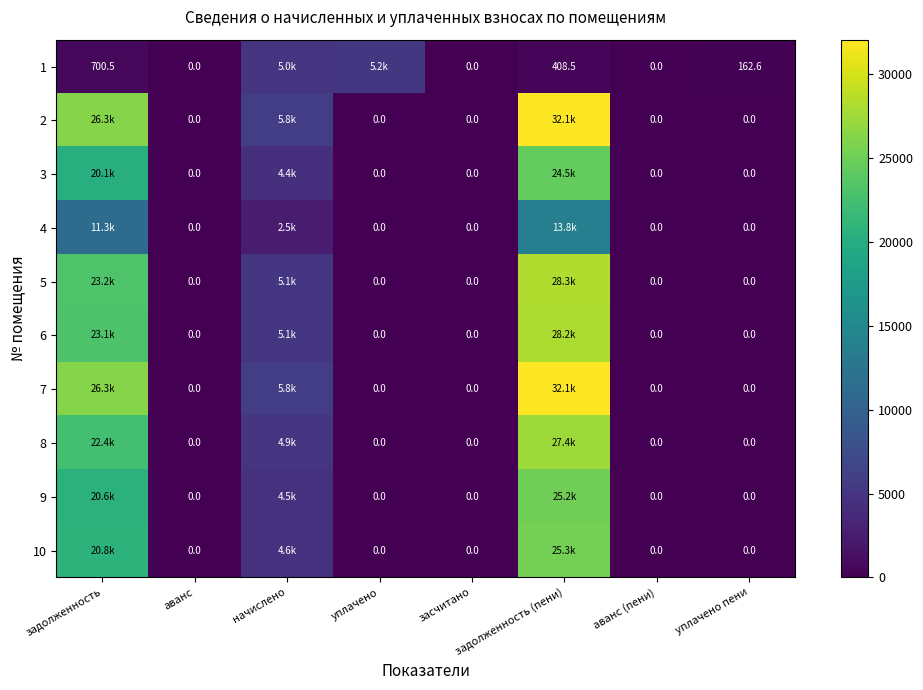

Is it true that 5 equals 0.0 at уплачено пени?

True